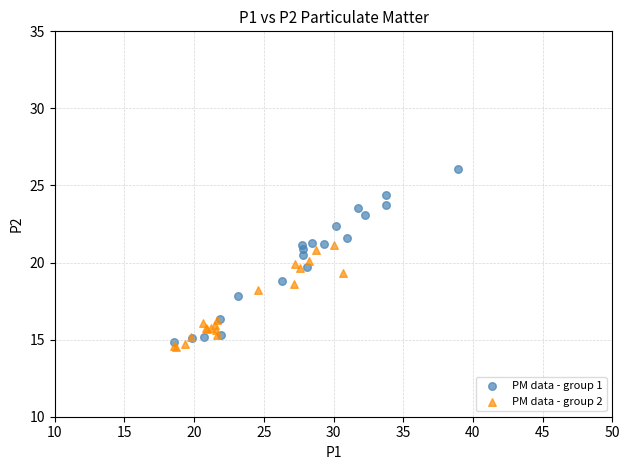

Which series has the widest spread of Y values?

PM data - group 1